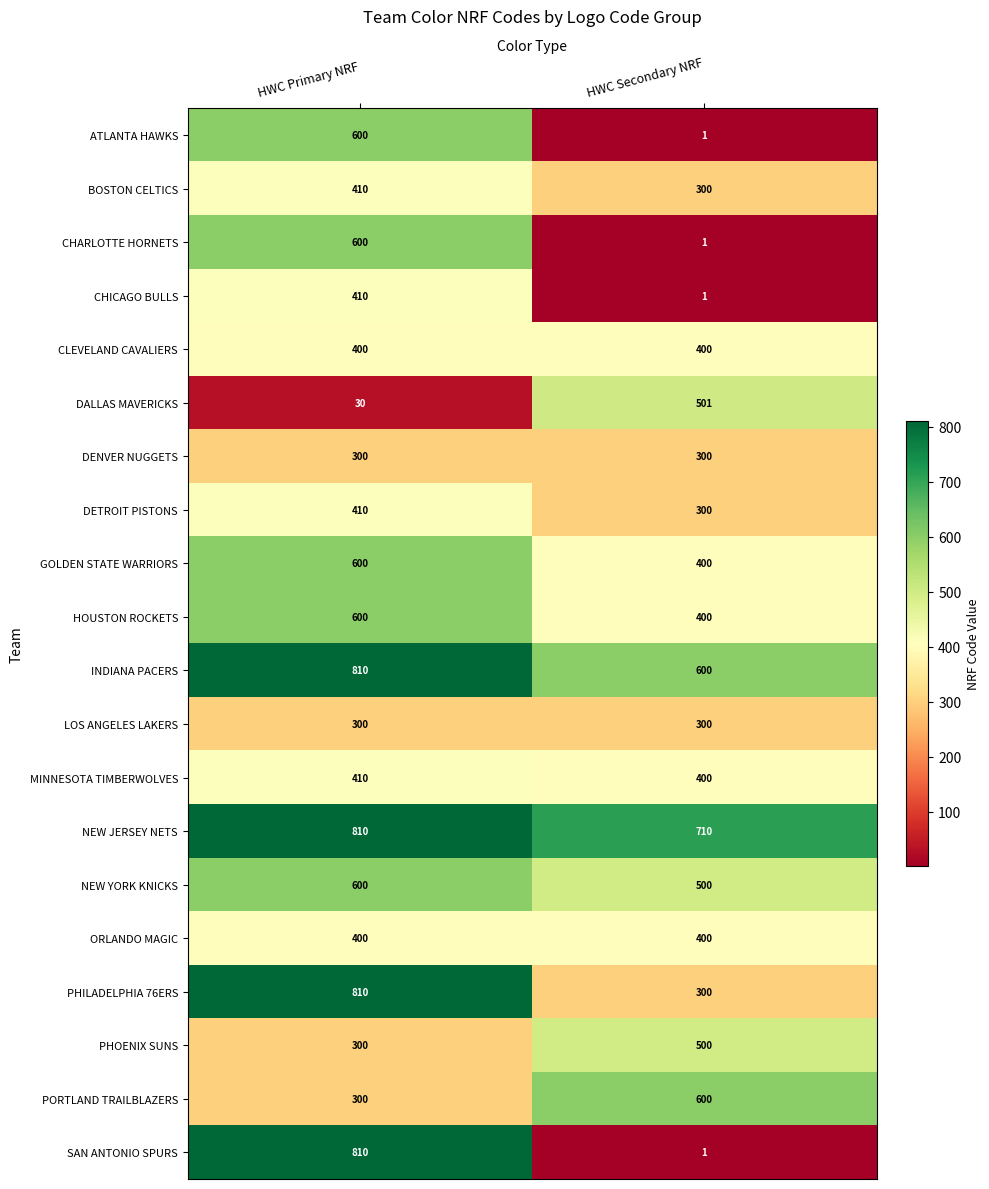

Which series has the largest range (max minus min)?

SAN ANTONIO SPURS